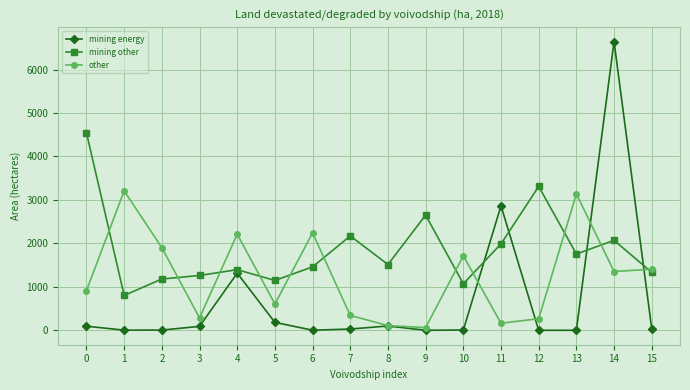

How many series are shown in this chart?

3